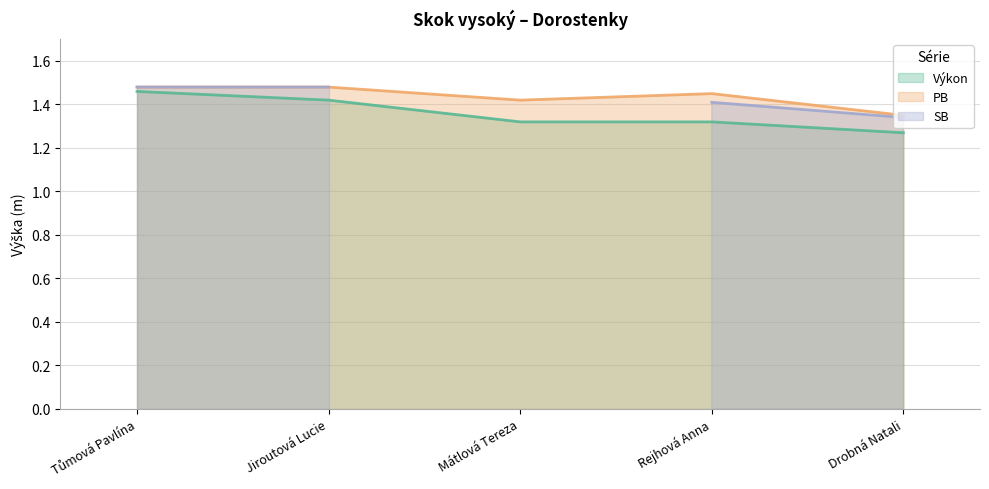

True or false: PB has a value of 0.5 at Jiroutová Lucie.

False